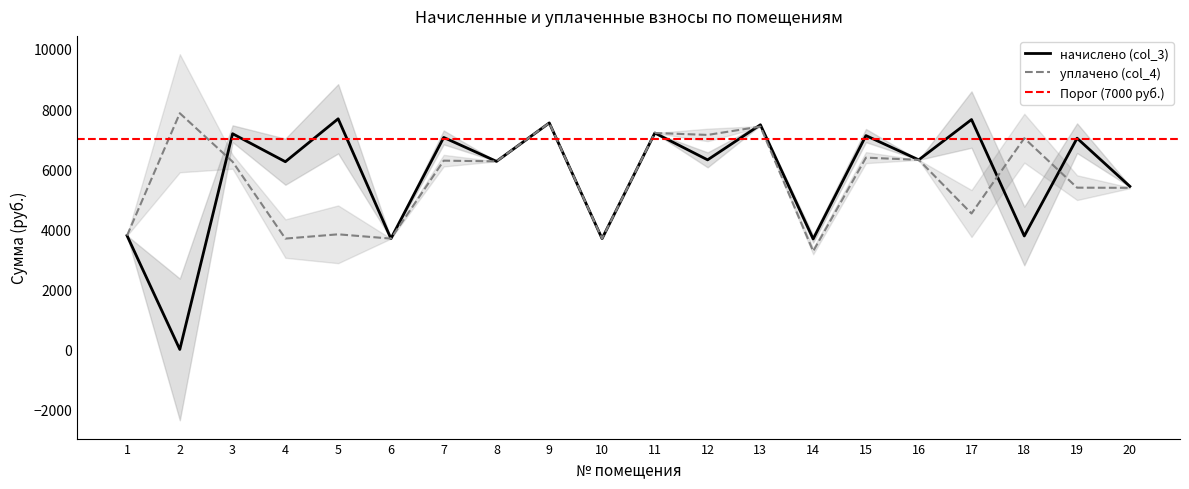

How many interior local valleys does the начислено (col_3) series have?

9